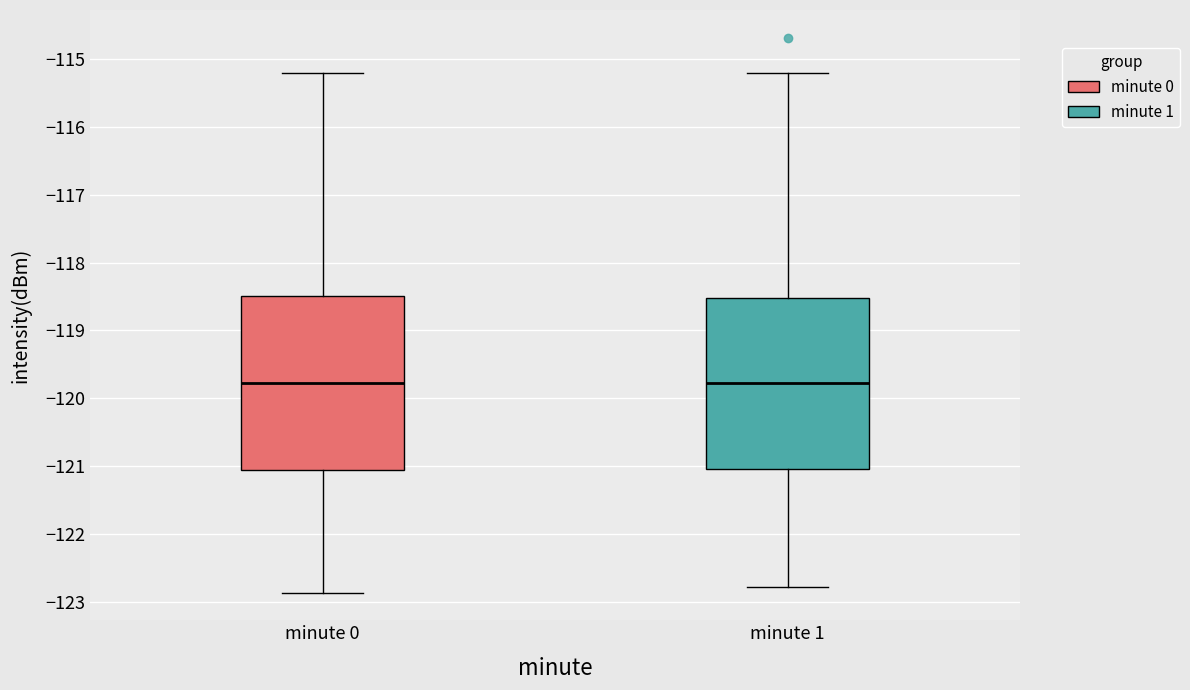

Reading left to right, read every box against the y-axis: the position of its median line, the range the box covers, and the ends of its whiskers. The values are not printed on the chart, so give them approximately, as read against the axis.

minute 0: median -119.8, box -121.1 to -118.5, whiskers -122.9 to -115.2
minute 1: median -119.8, box -121.0 to -118.5, whiskers -122.8 to -115.2